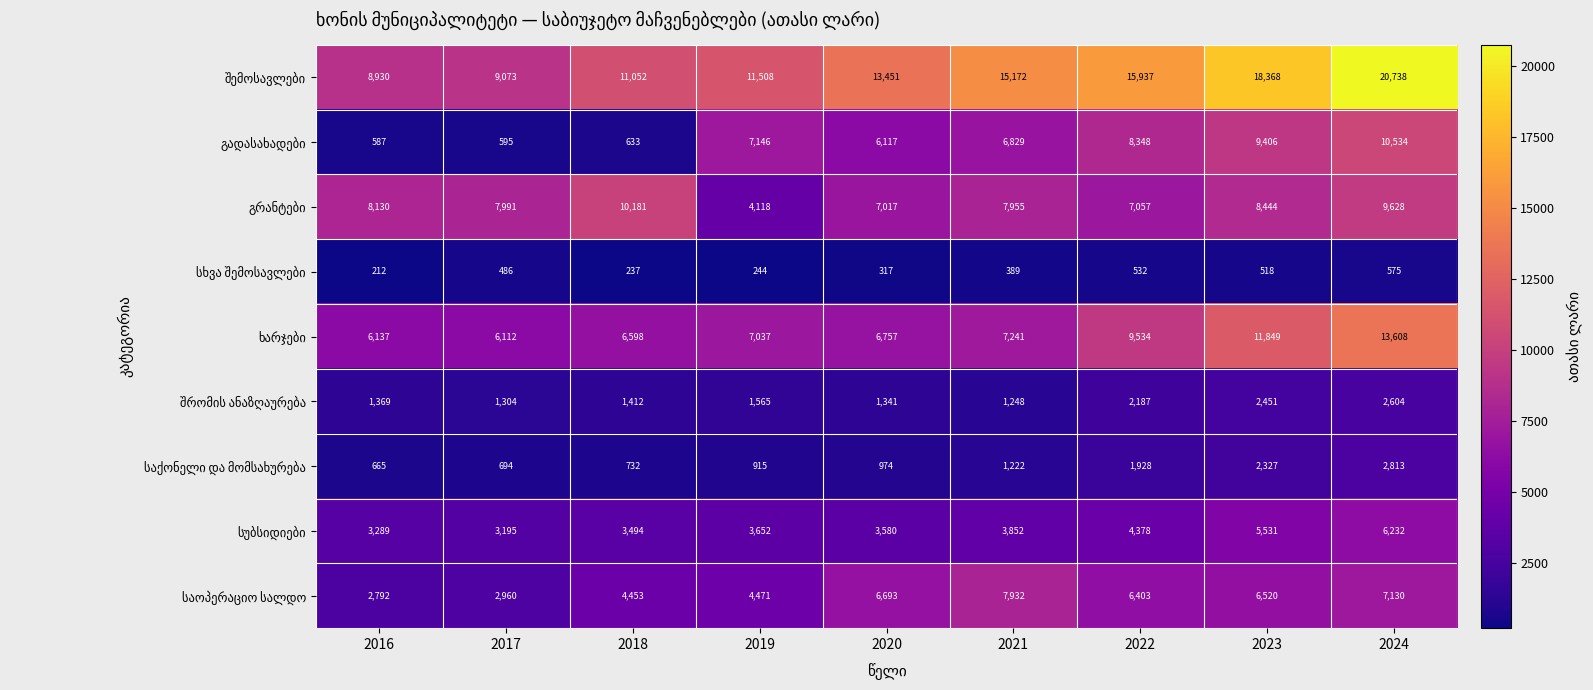

What is the minimum value shown in the chart?

212